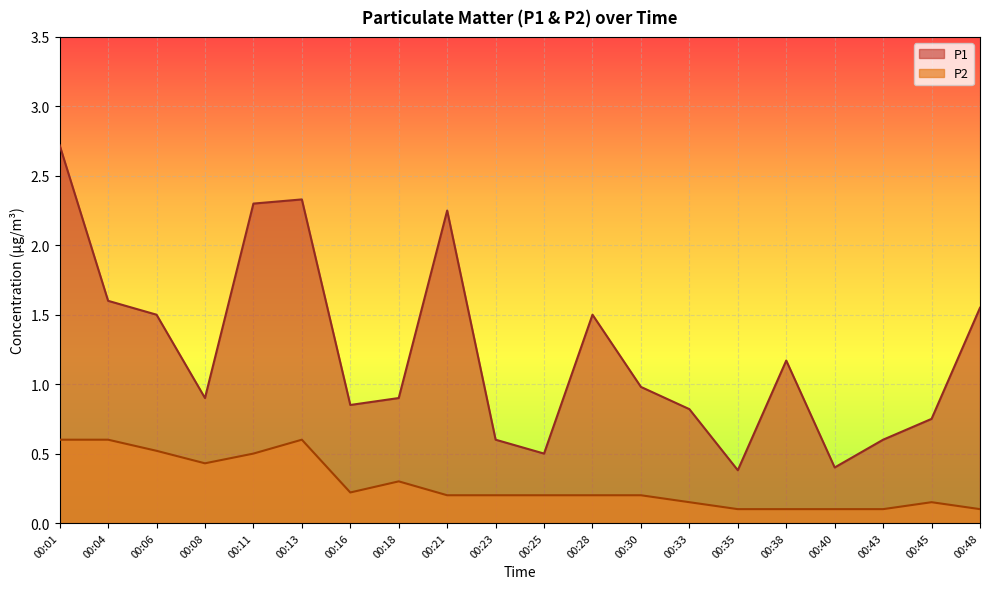

Reading left to right, list all the values displayed in this chart.

P1: 00:01=2.7	00:04=1.6	00:06=1.5	00:08=0.9	00:11=2.3	00:13=2.3	00:16=0.8	00:18=0.9	00:21=2.2	00:23=0.6	00:25=0.5	00:28=1.5	00:30=1.0	00:33=0.8	00:35=0.4	00:38=1.2	00:40=0.4	00:43=0.6	00:45=0.8	00:48=1.6
P2: 00:01=0.6	00:04=0.6	00:06=0.5	00:08=0.4	00:11=0.5	00:13=0.6	00:16=0.2	00:18=0.3	00:21=0.2	00:23=0.2	00:25=0.2	00:28=0.2	00:30=0.2	00:33=0.1	00:35=0.1	00:38=0.1	00:40=0.1	00:43=0.1	00:45=0.1	00:48=0.1